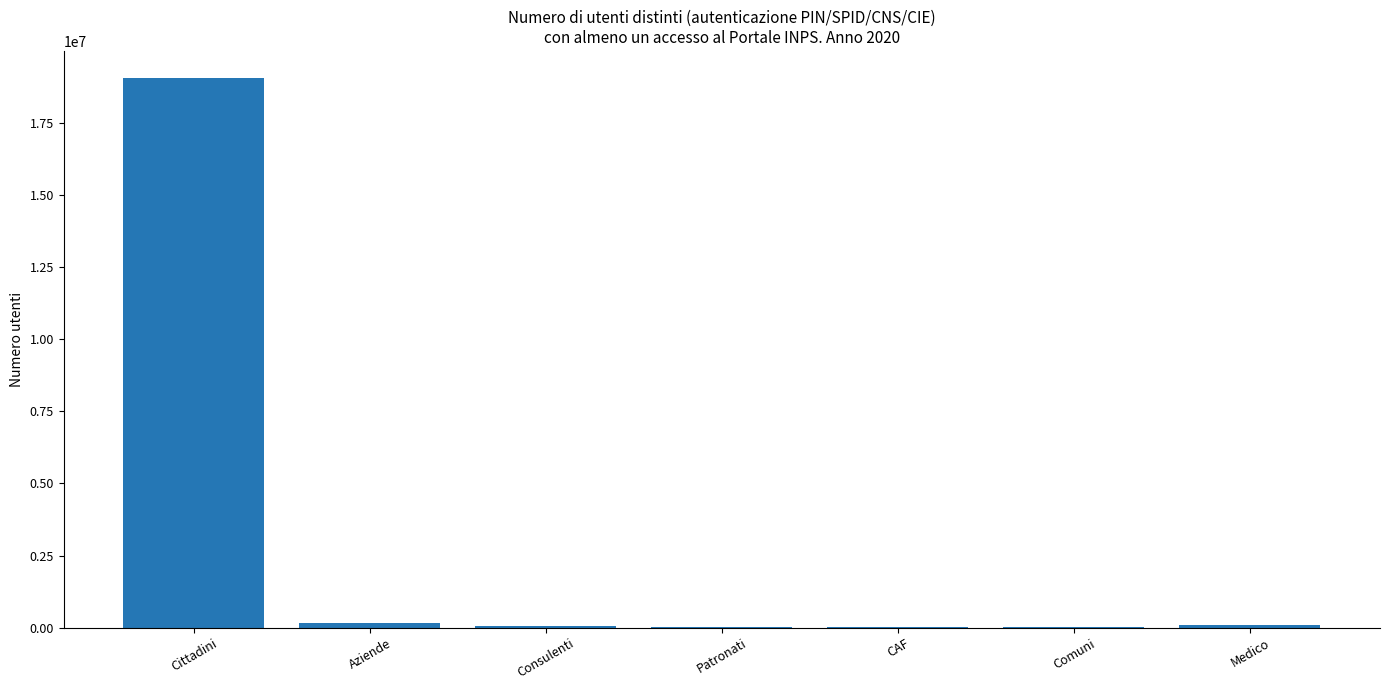

What is the sum of all values?

19400582